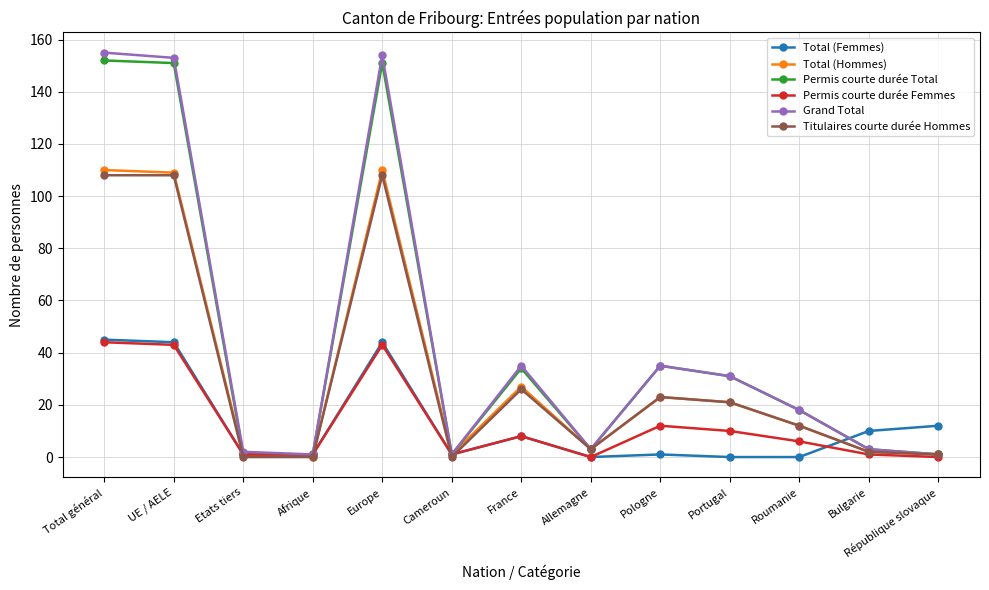

At how many categories does at least one series exceed 62?

3